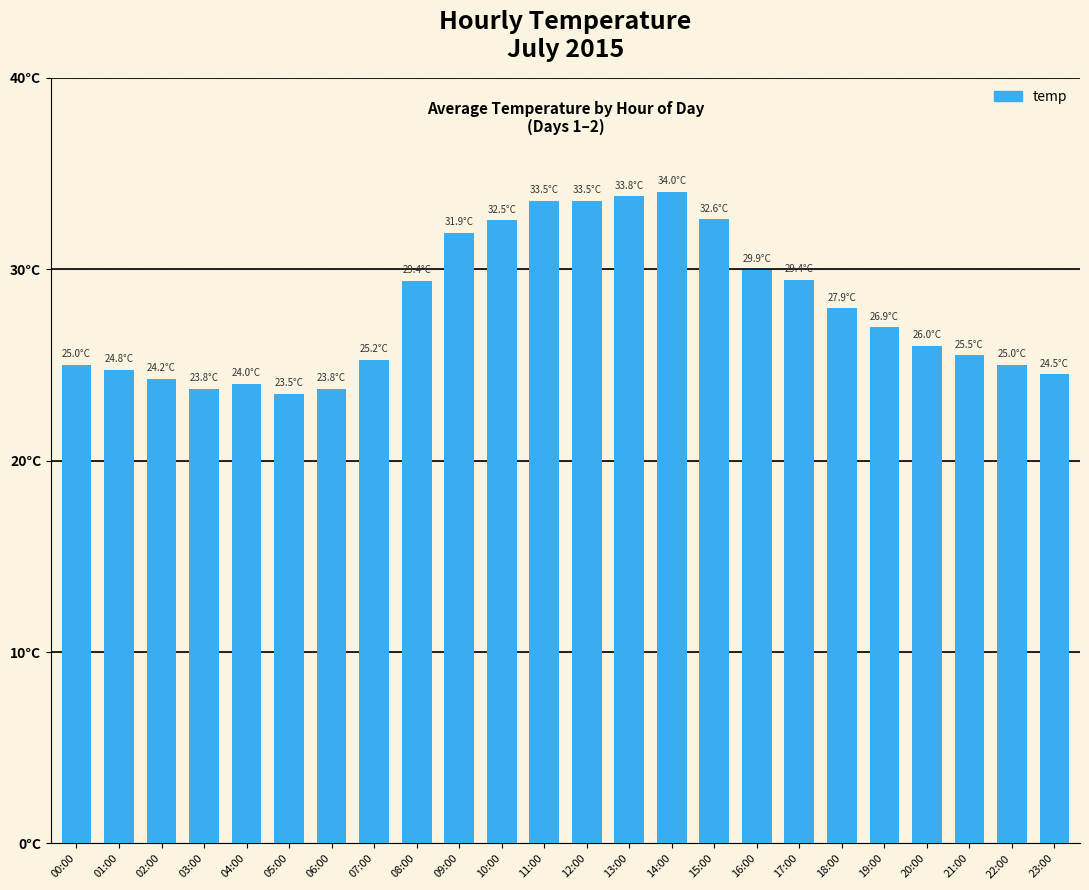

Which category has the lowest value across all series?

05:00